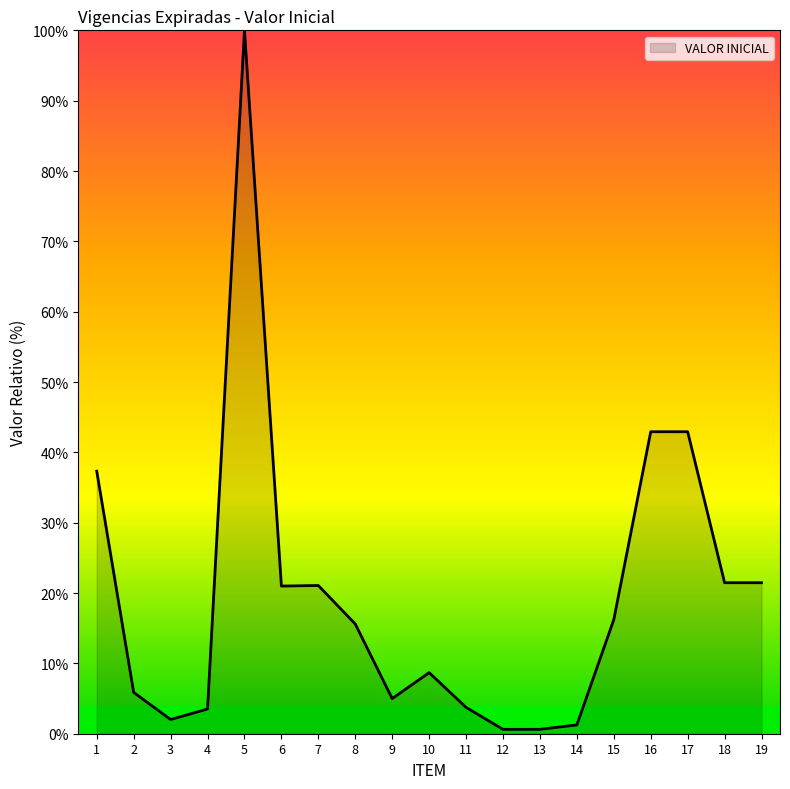

Does the chart display data point markers on the line(s)?

No